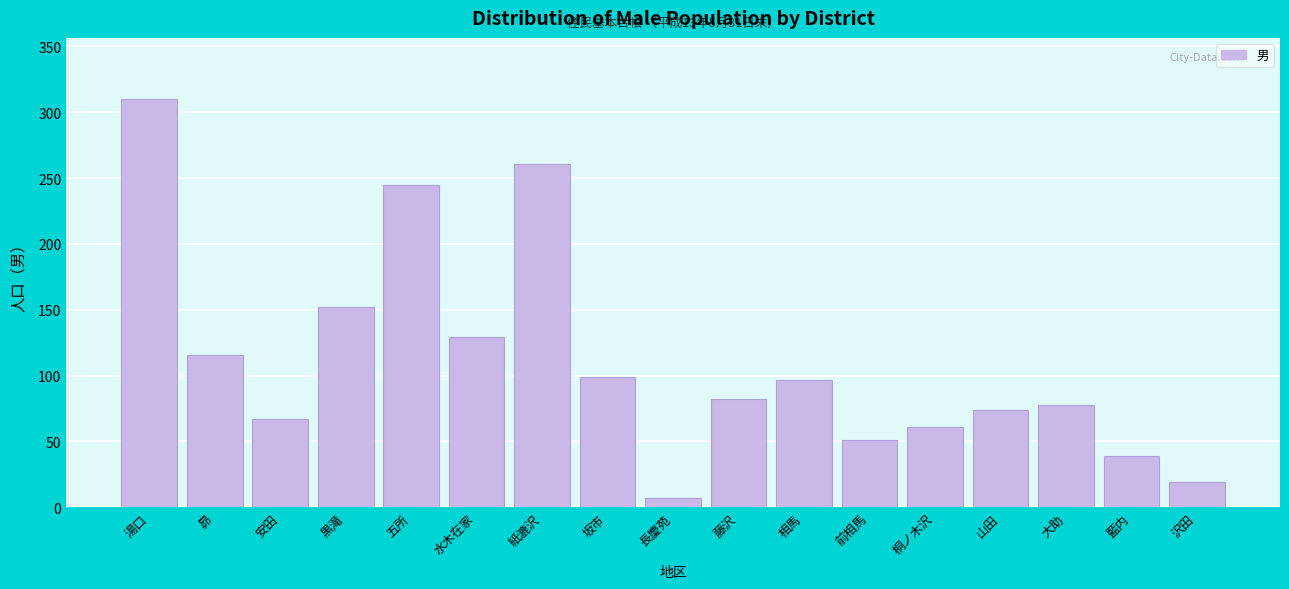

Reading left to right, transcribe all the data shown in this chart.

湯口=310	昴=116	安田=67	黒滝=152	五所=245	水木在家=129	紙漉沢=261	坂市=99	長慶苑=7	藤沢=82	相馬=97	前相馬=51	桐ノ木沢=61	山田=74	大助=78	藍内=39	沢田=19